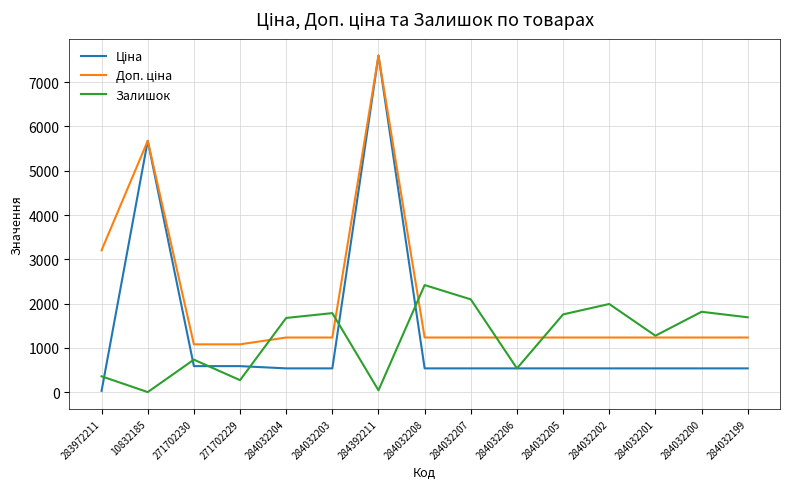

True or false: Залишок has a value of 759.9 at 284032207.

False